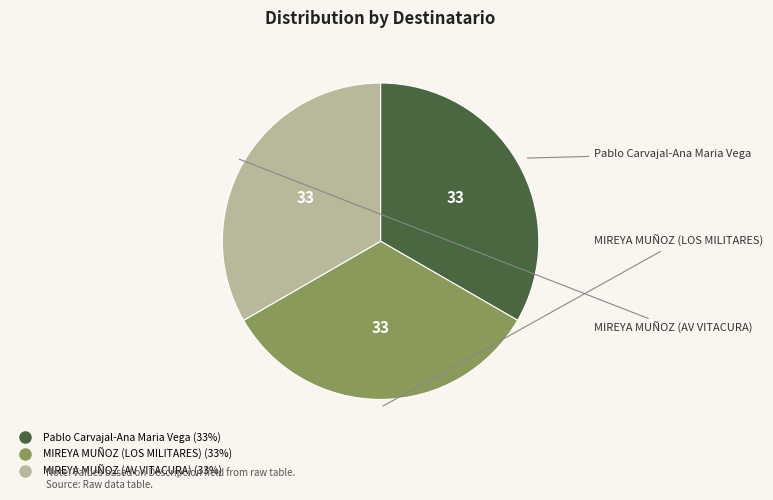

Do Pablo Carvajal-Ana Maria Vega and MIREYA MUÑOZ (AV VITACURA) together represent more than half of the pie?

Yes